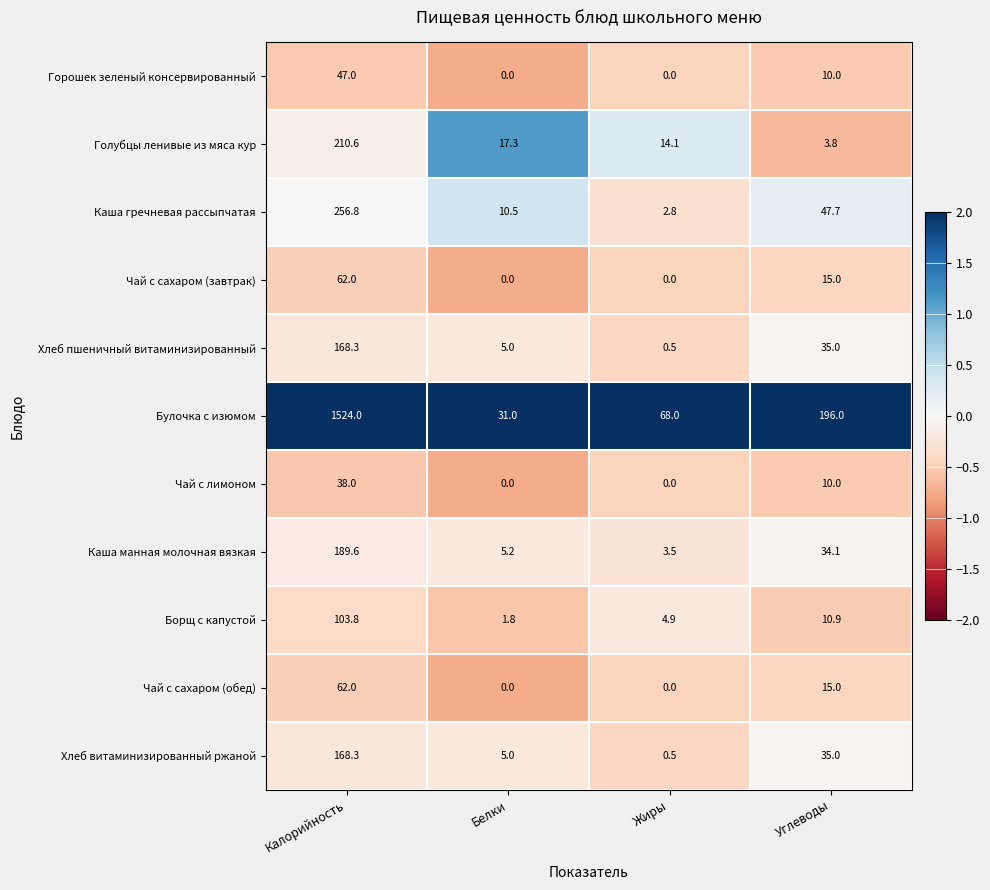

Which series has the largest range (max minus min)?

Булочка с изюмом